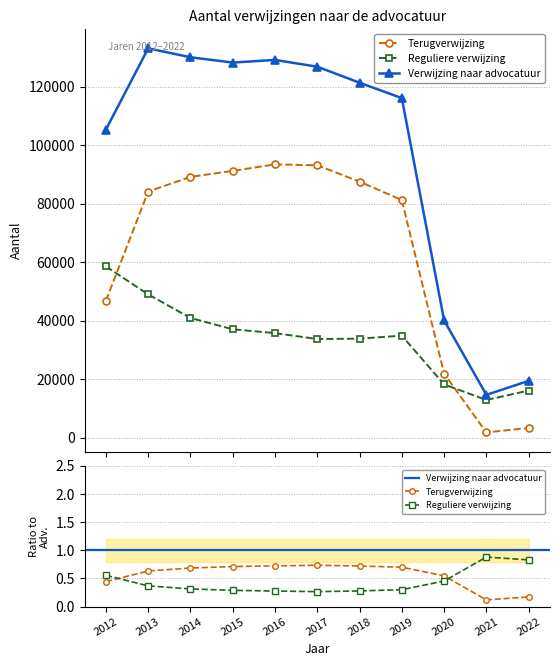

Between which two adjacent categories do Reguliere verwijzing and Terugverwijzing first intersect?

2012 and 2013